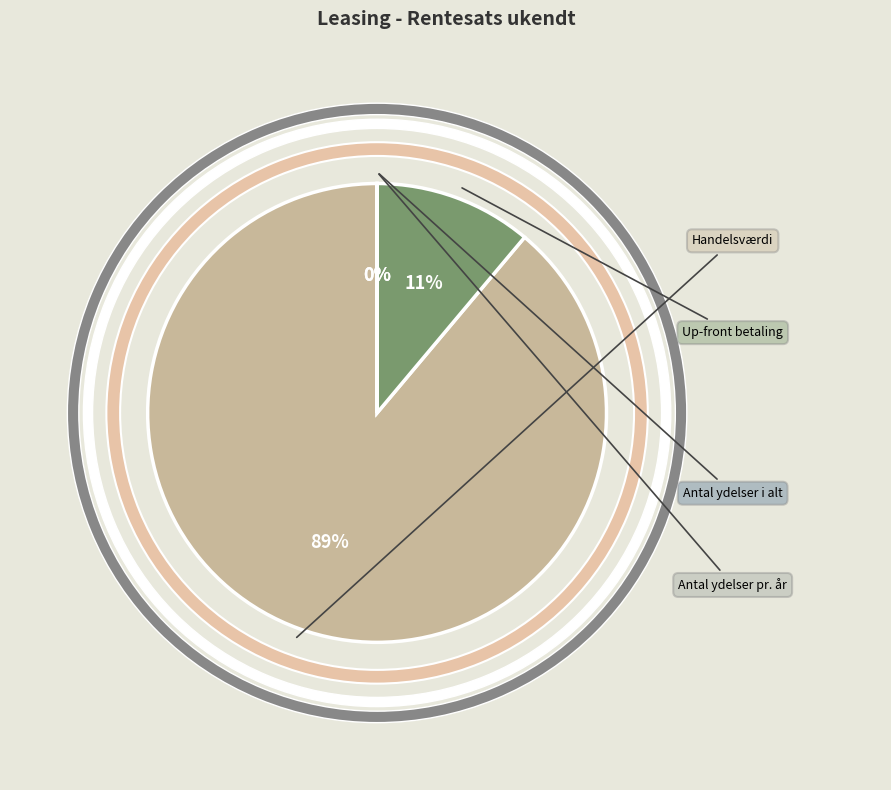

Is it true that Antal ydelser i alt is 0% of the pie?

True